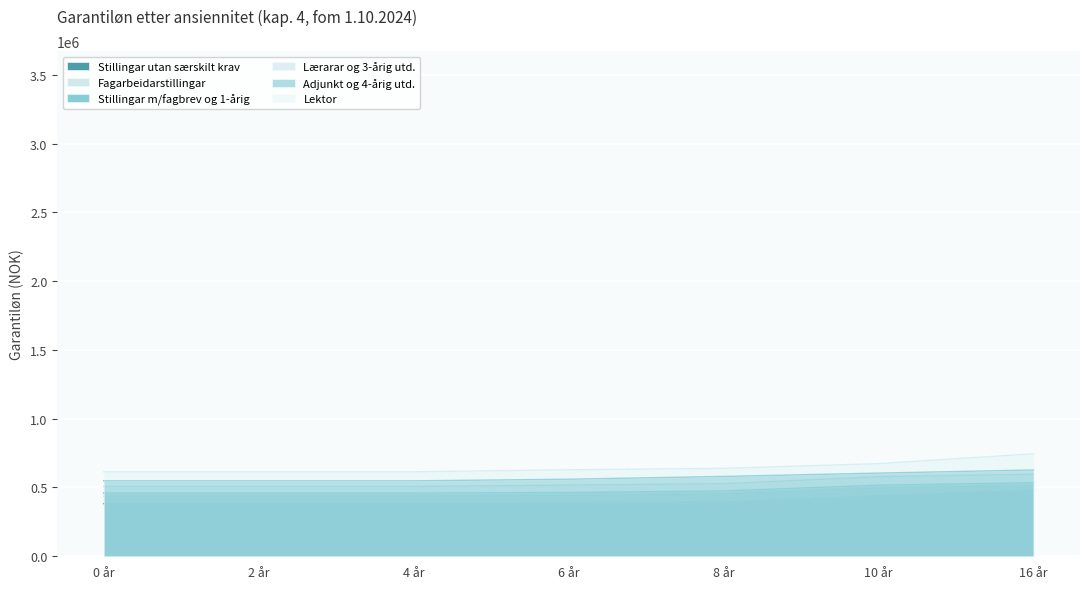

How many series are shown in this chart?

6